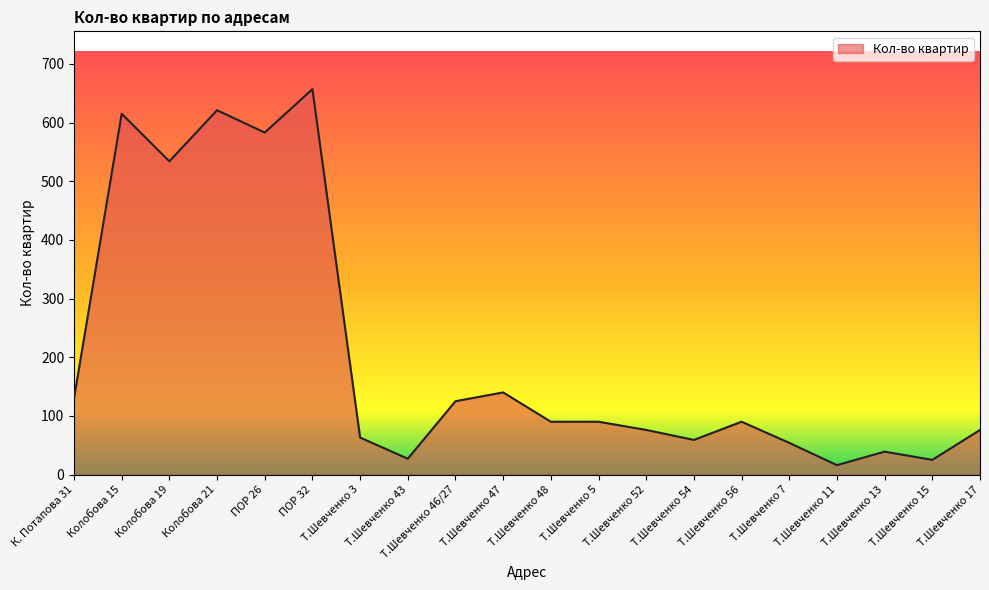

Does the chart display data point markers on the line(s)?

No